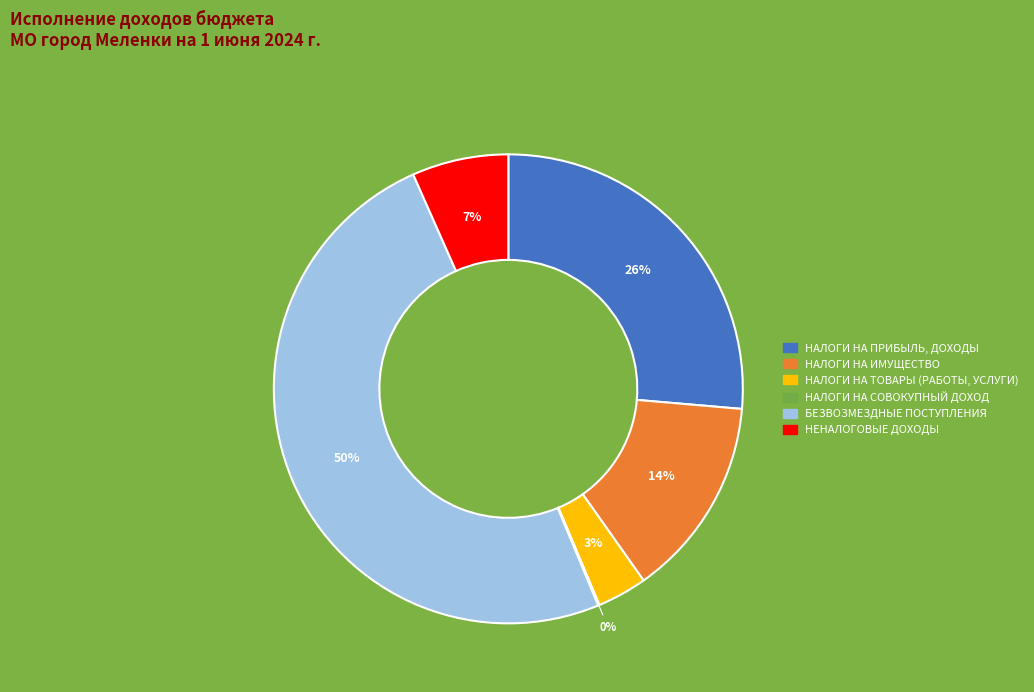

To the nearest percent, what is the average slice percentage?

17%